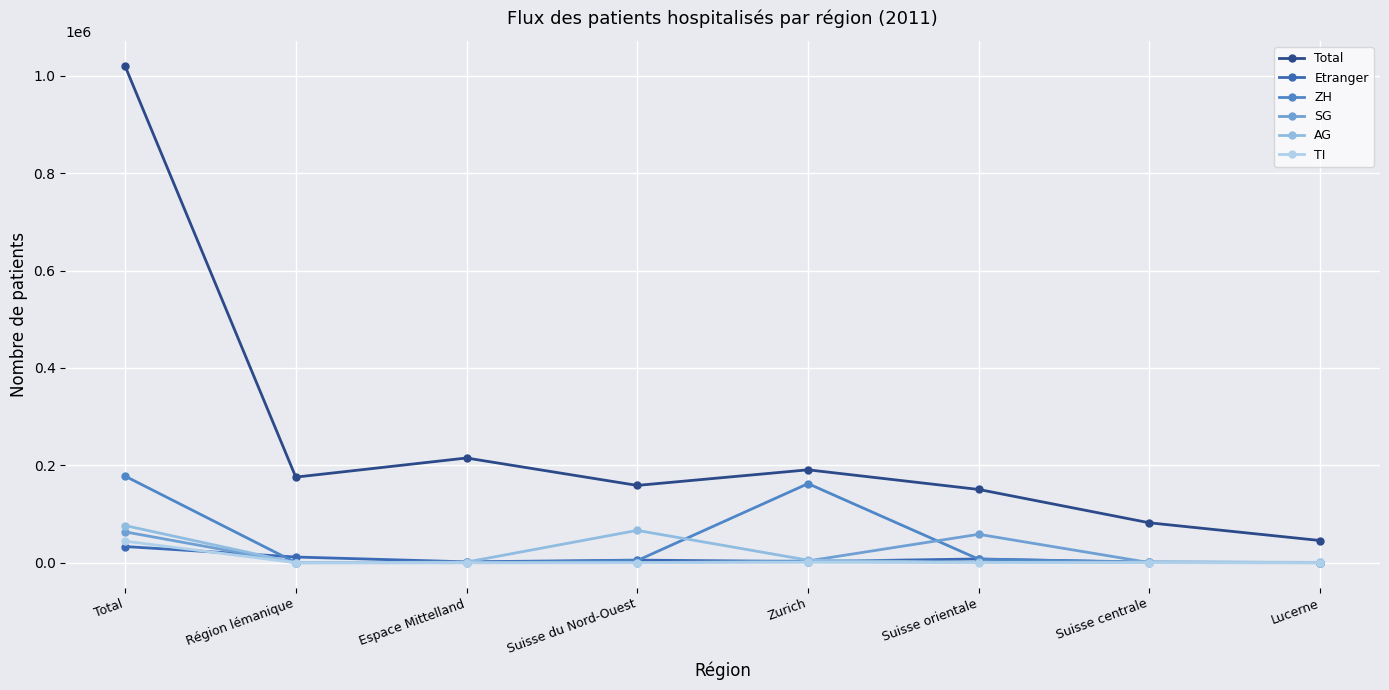

Which series has the largest total across all categories?

Total